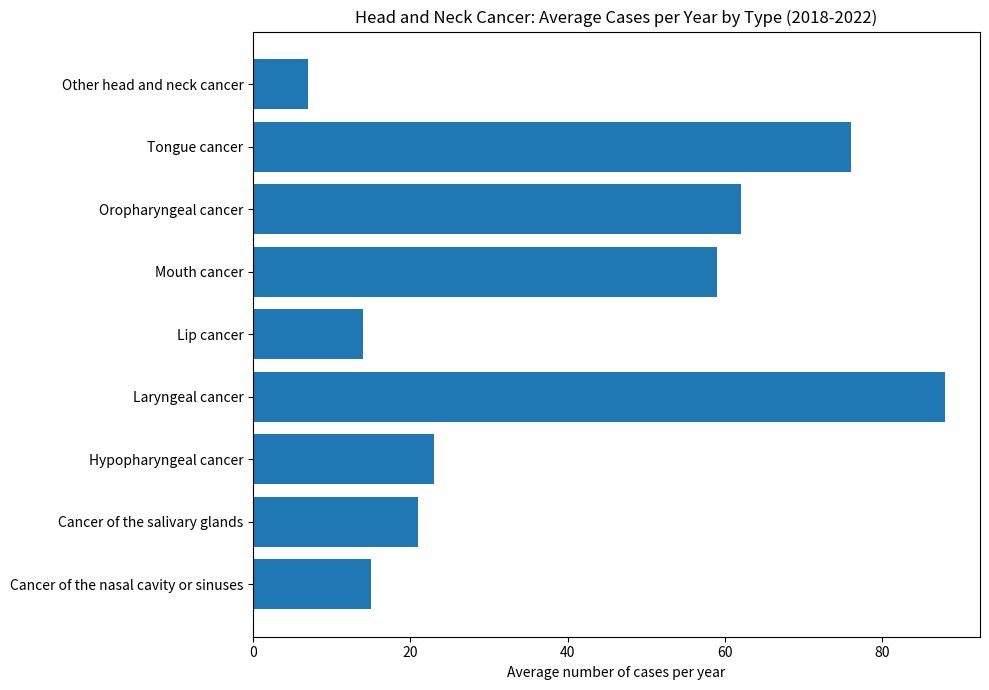

How many data points are less than 23?

4